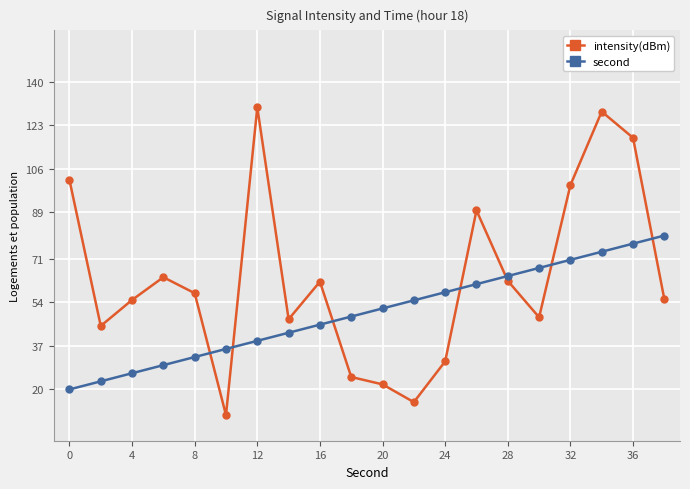

What are all the series names shown in the legend?

intensity(dBm), second